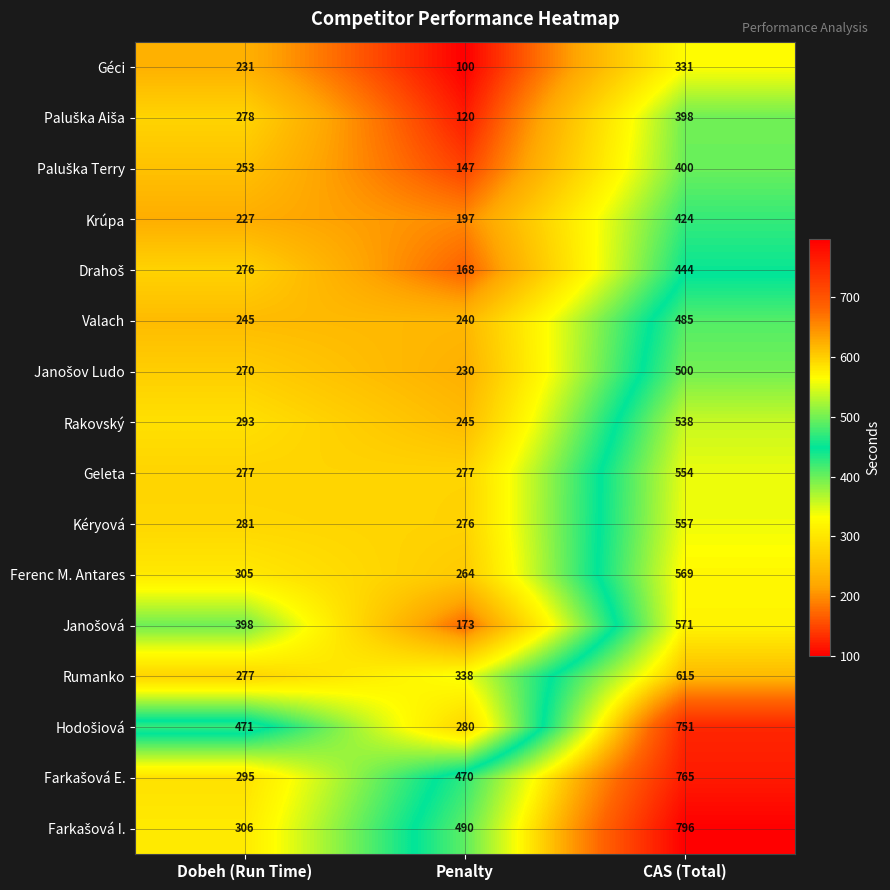

True or false: Krúpa has a value of 424 at CAS (Total).

True